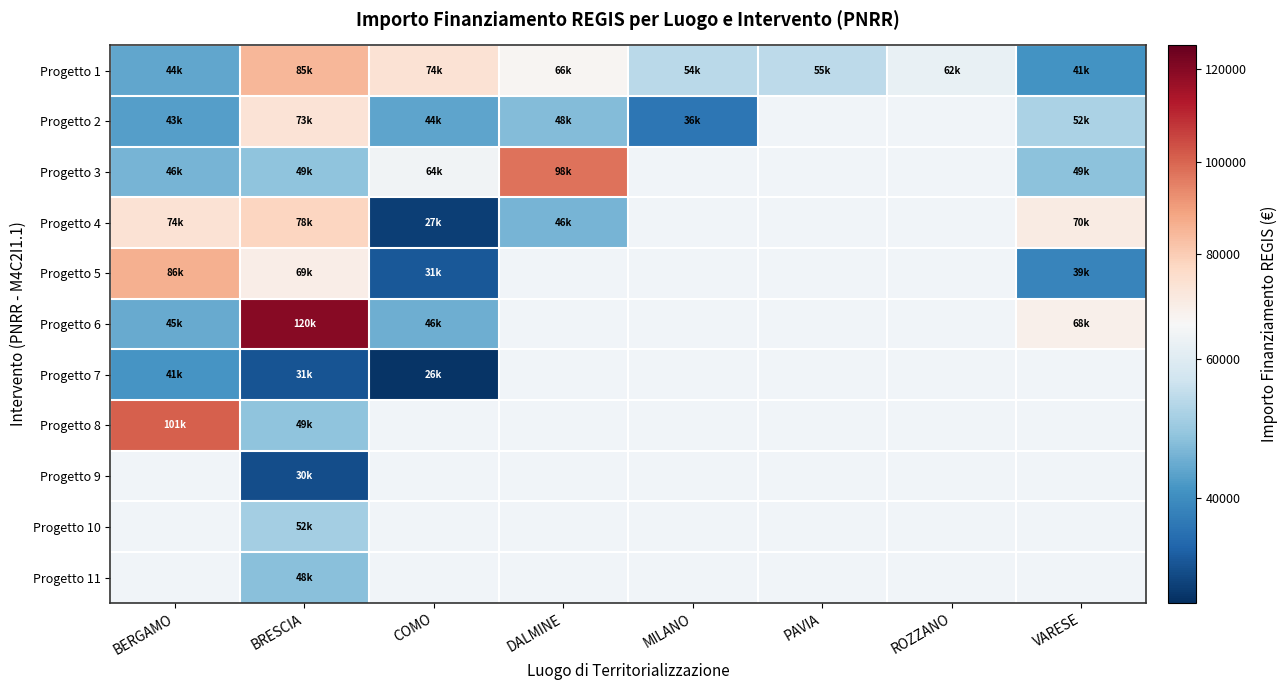

How many data points in Progetto 4 are above 77926?

1